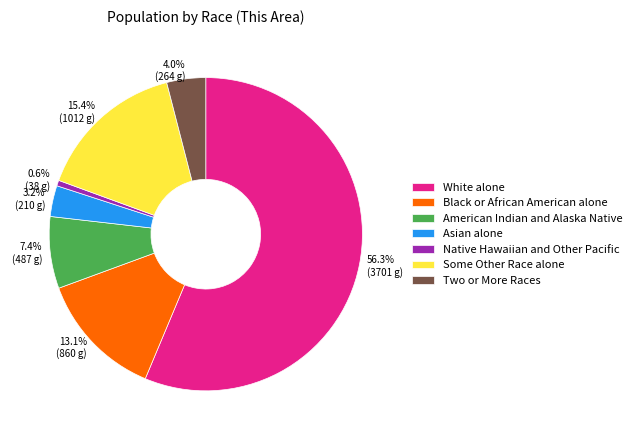

Combined, what portion of the pie is American Indian and Alaska Native and Two or More Races?

11.4%